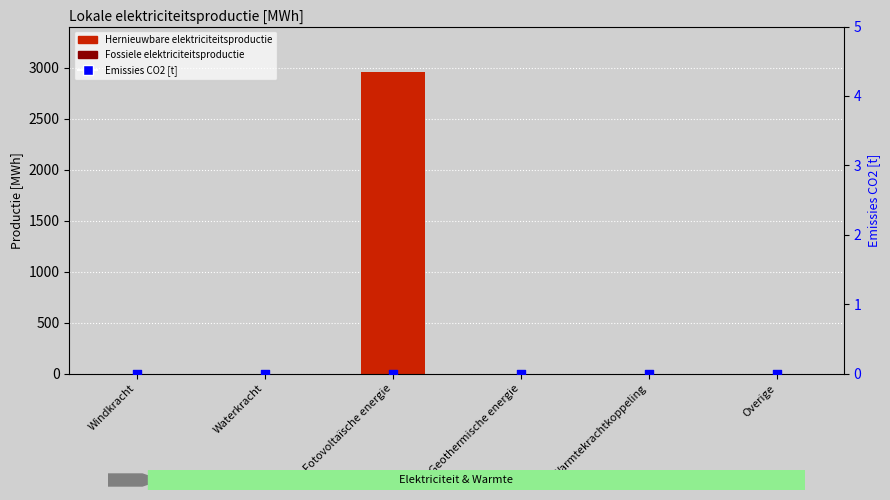

Which series contains the lowest Y value?

Hernieuwbare elektriciteitsproductie